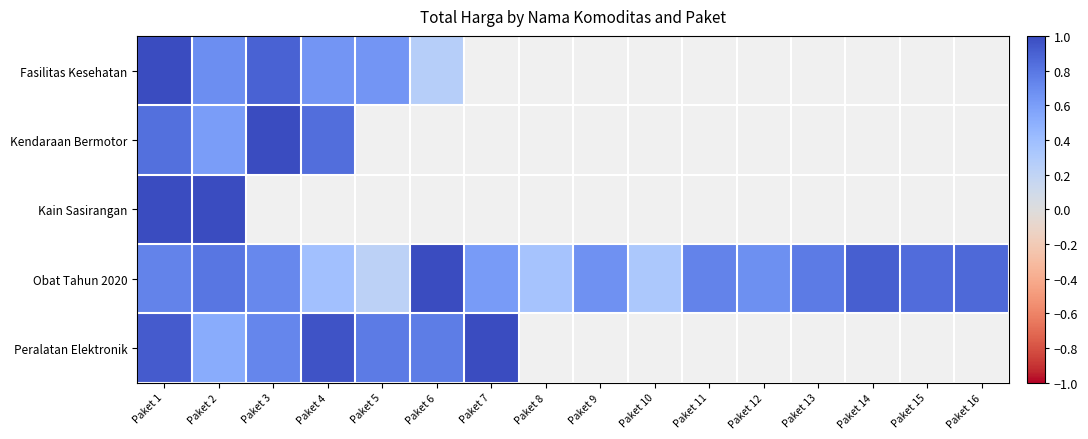

The Peralatan Elektronik series shows 0.5 at Paket 7. True or false?

False